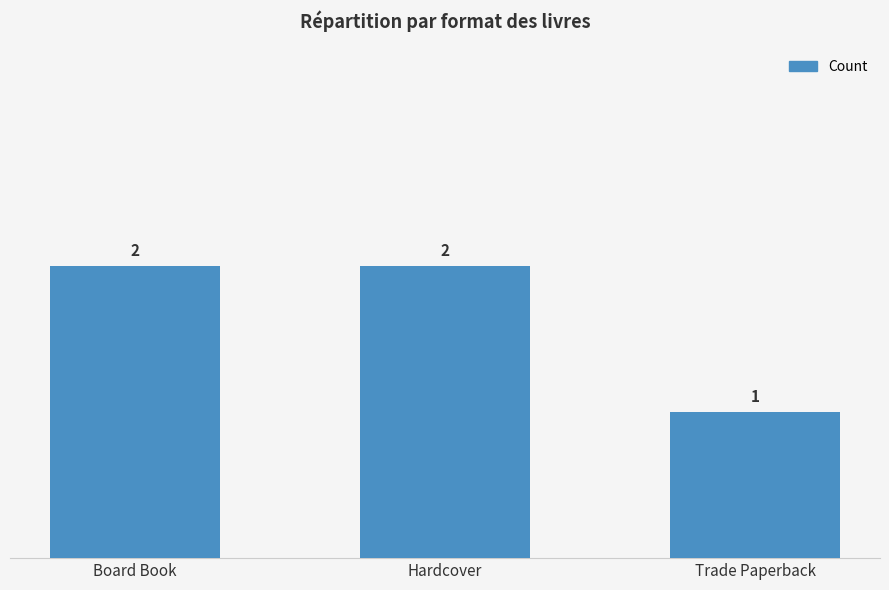

Is it true that the value at Hardcover is 2?

True